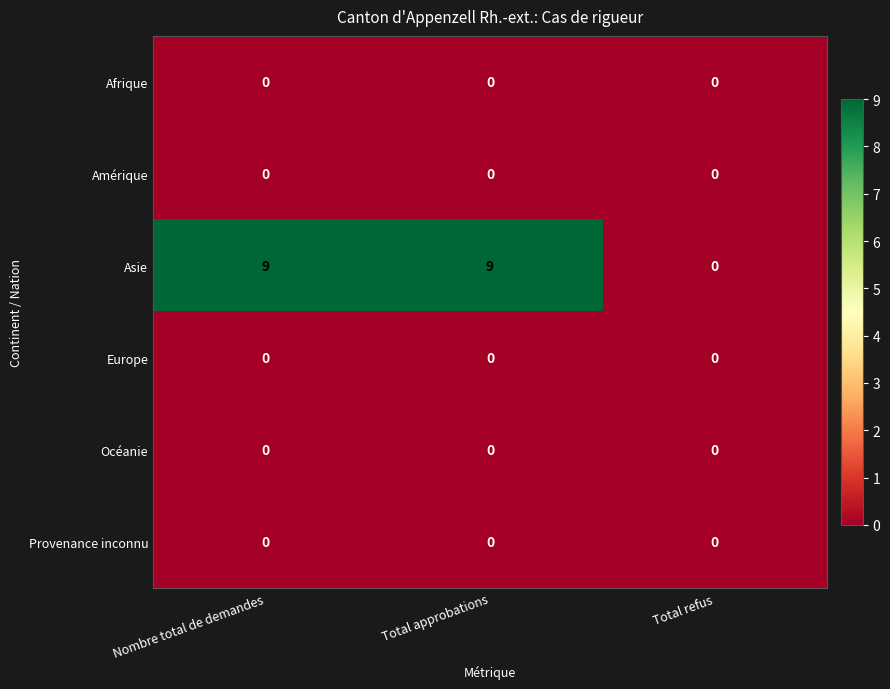

Reading left to right, transcribe all the data shown in this chart.

Afrique: 0	0	0
Amérique: 0	0	0
Asie: 9	9	0
Europe: 0	0	0
Océanie: 0	0	0
Provenance inconnu: 0	0	0